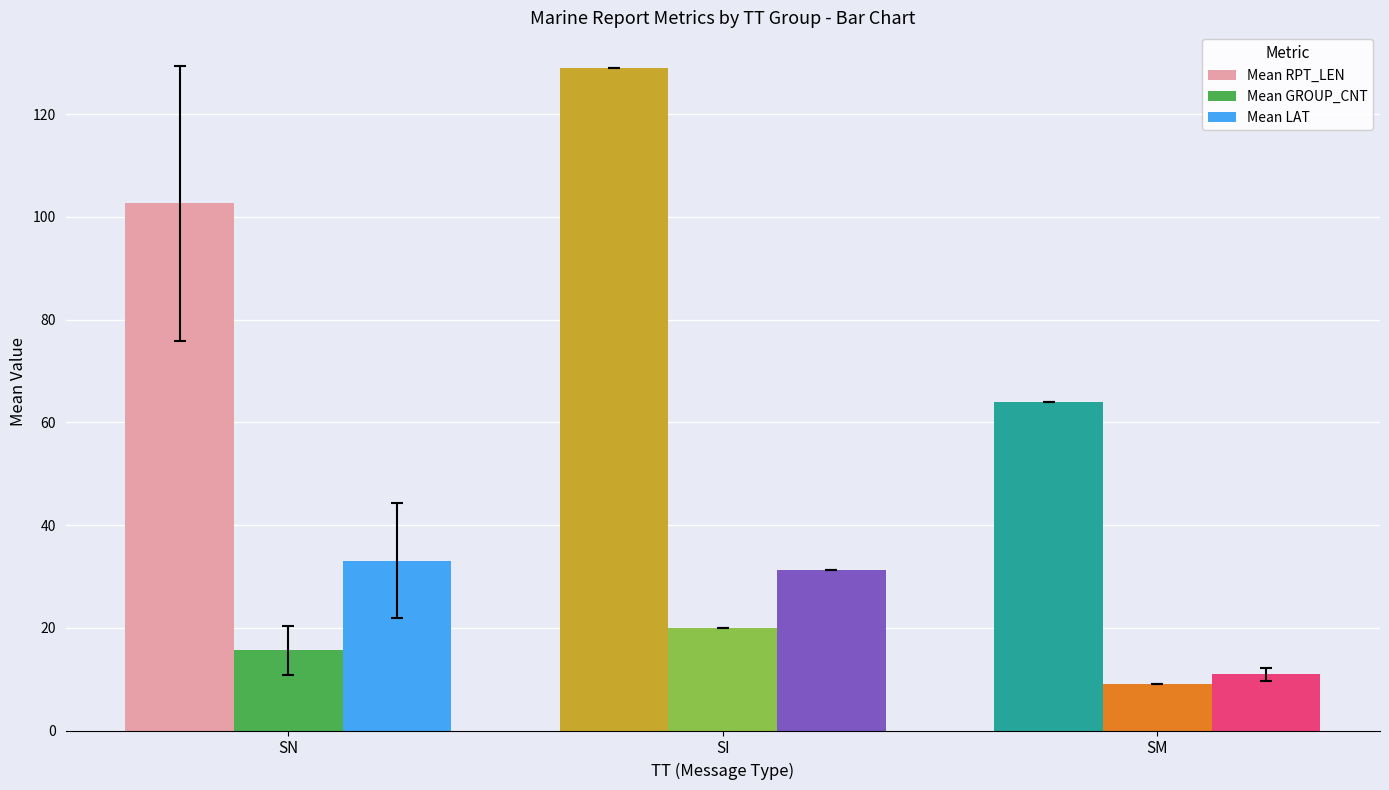

At how many categories does at least one series exceed 36?

3